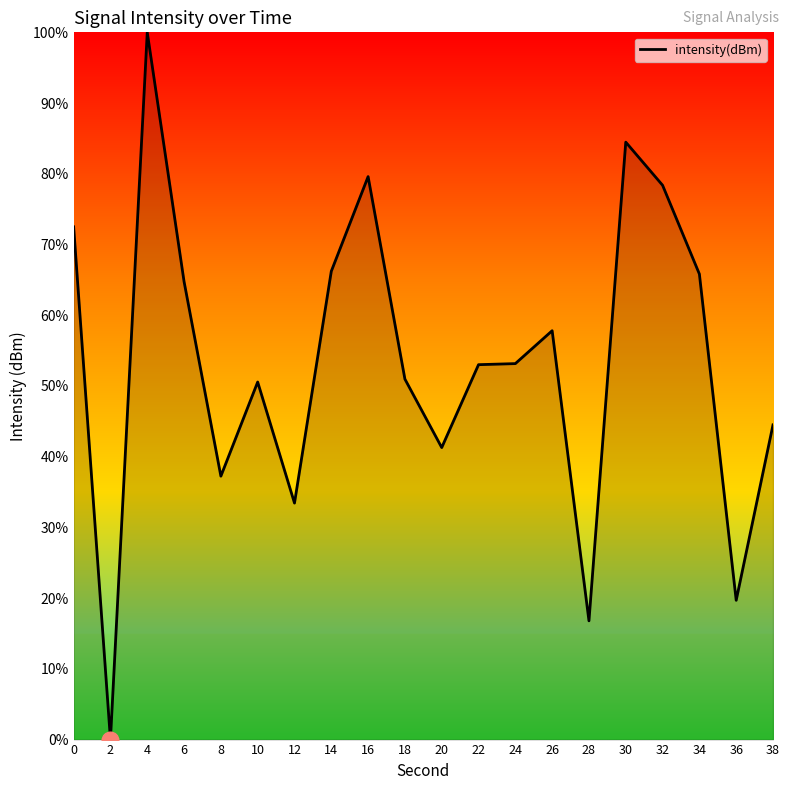

The chart shows a value of 17.8 at 24. True or false?

False